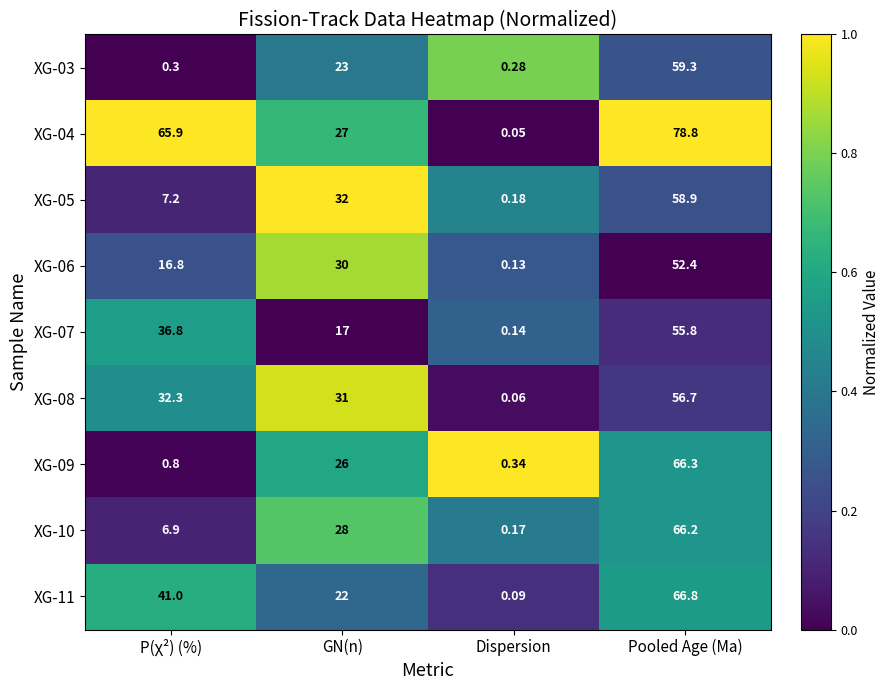

Which label corresponds to the smallest value in the chart?

Dispersion